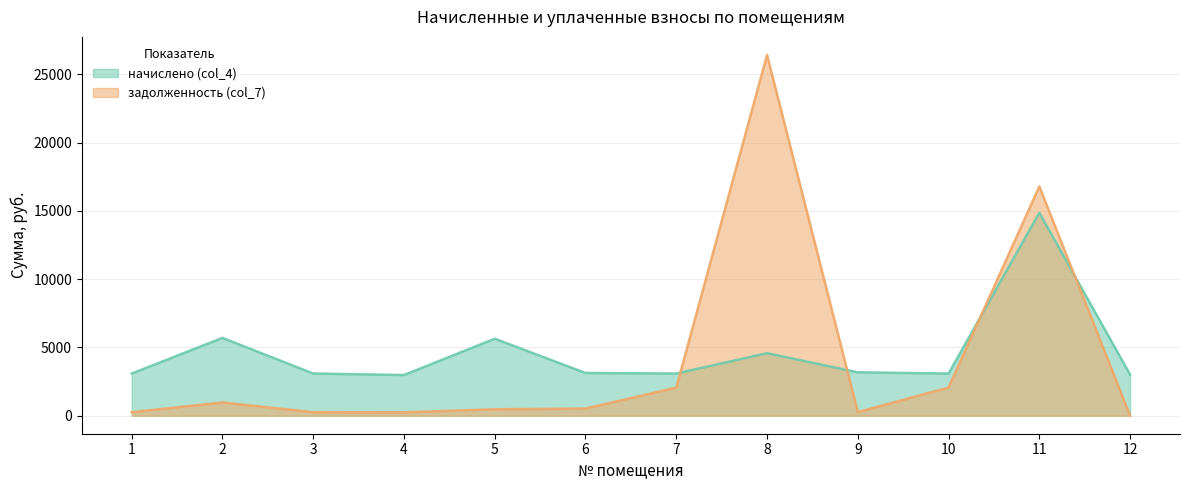

What is the value of the задолженность (col_7) point at the 6th from the left?

521.0